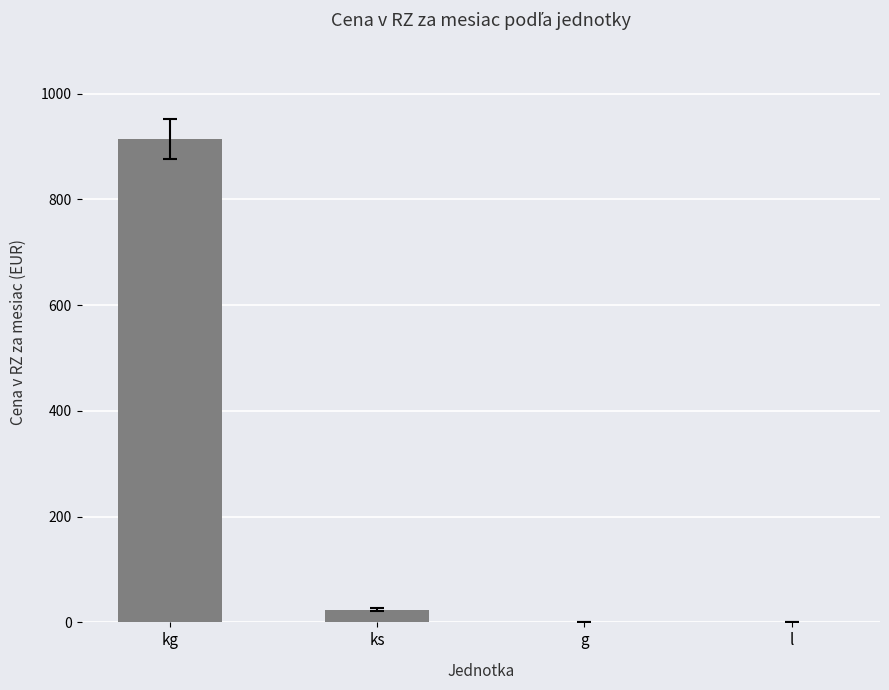

What is the average value?

234.5